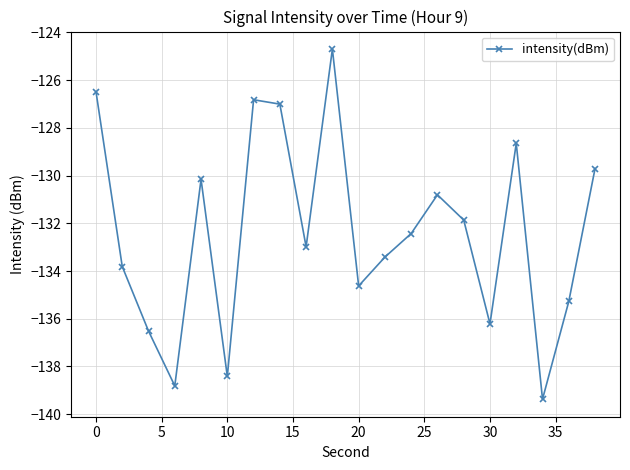

Reading left to right, transcribe all the data shown in this chart.

-126.5	-133.8	-136.5	-138.8	-130.2	-138.4	-126.8	-127.0	-133.0	-124.7	-134.6	-133.4	-132.4	-130.8	-131.9	-136.2	-128.6	-139.4	-135.3	-129.7